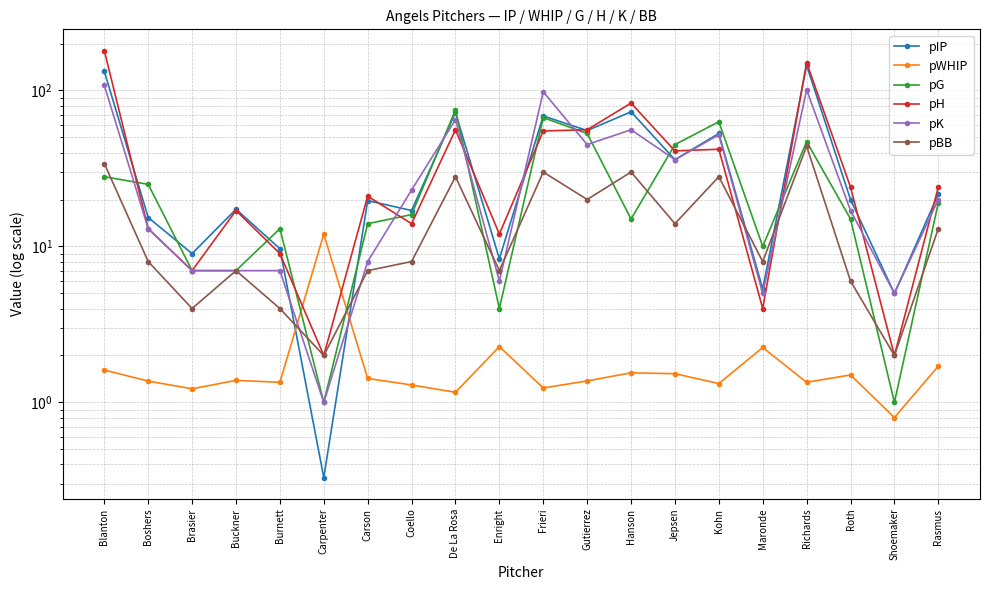

Is it true that pWHIP equals 1.4 at Boshers?

True